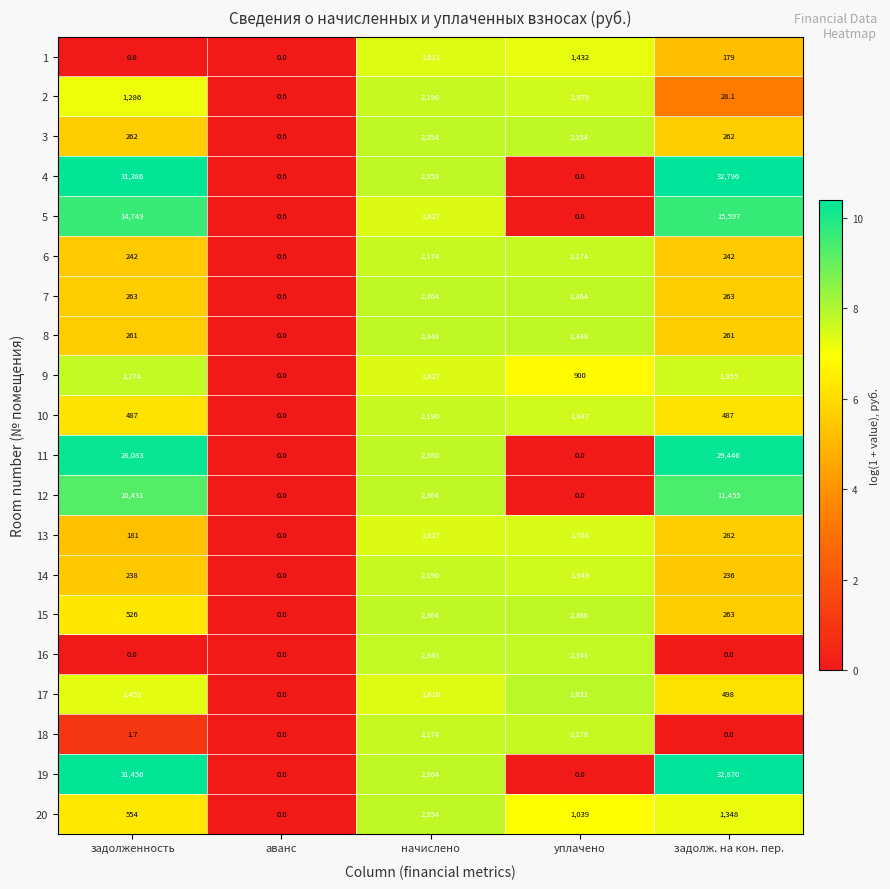

What is the average value of the 9 series?

1351.2